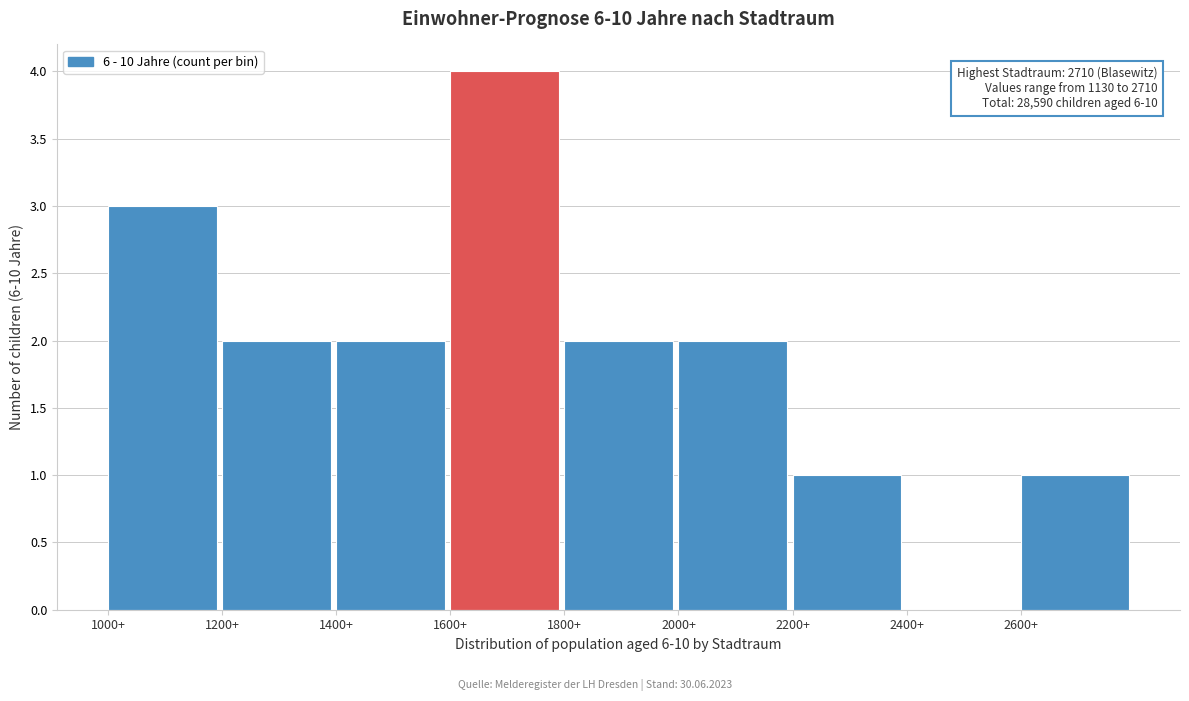

Over which range of the x-axis is the bar tallest?

1600 to 1800